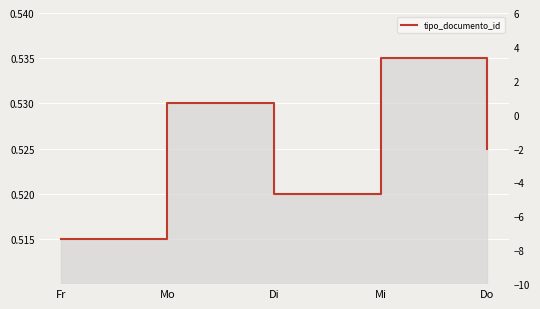

How many values are between 36 and 38?

3